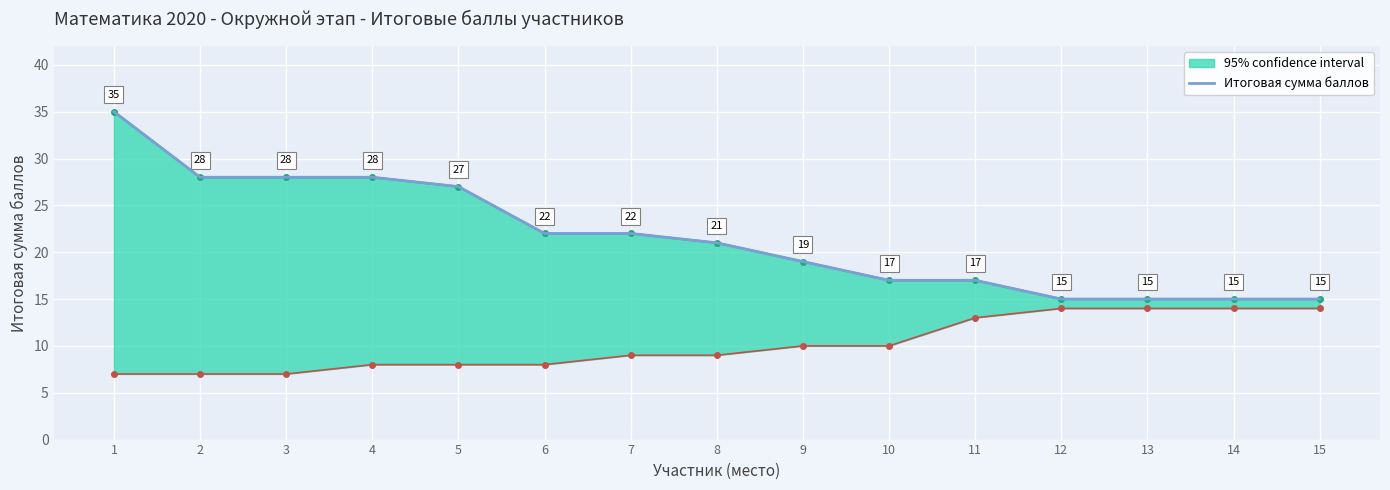

Rank the categories by value from lowest to highest.

12, 13, 14, 15, 10, 11, 9, 8, 6, 7, 5, 2, 3, 4, 1